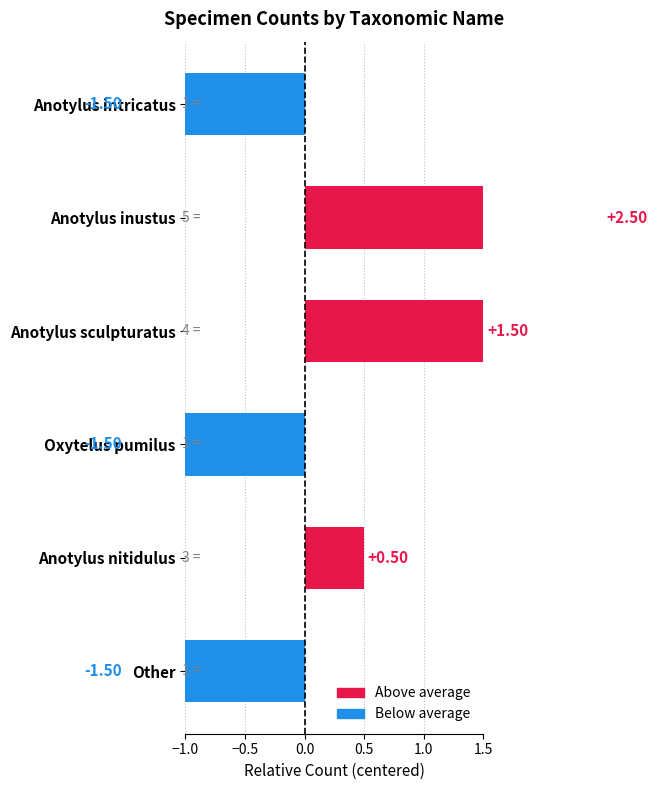

Reading right to left, transcribe all the data shown in this chart.

-1.5	0.5	-1.5	1.5	2.5	-1.5